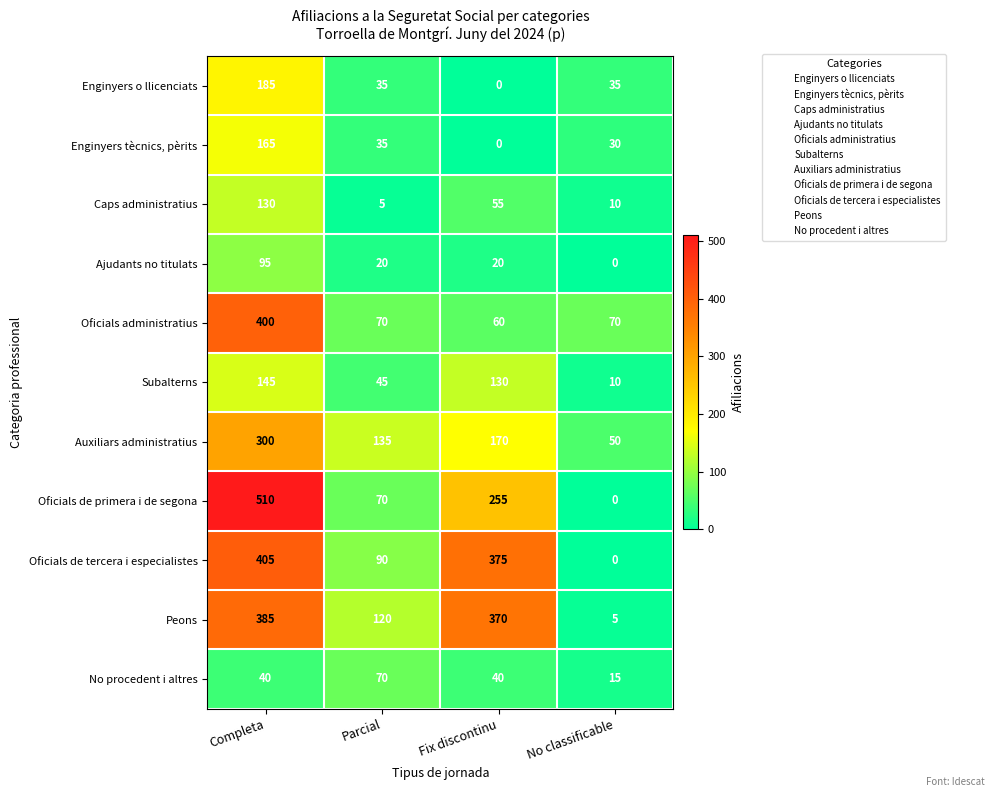

What is the spread (max minus min) of values at No classificable?

70